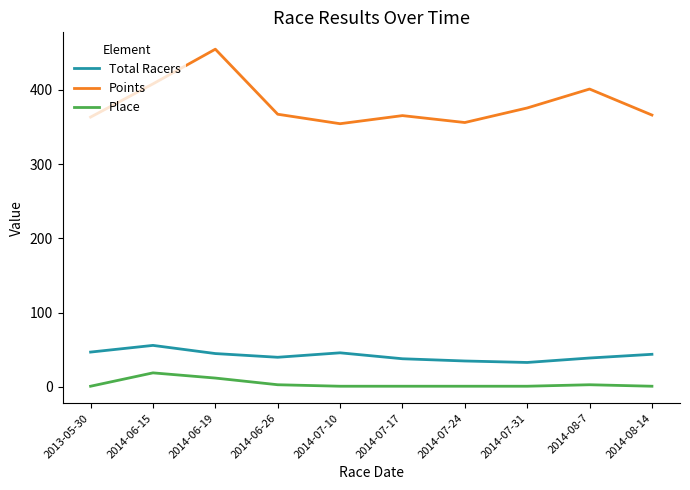

Is the value of Points at 2014-06-26 greater than the value of Place at 2014-07-17?

Yes